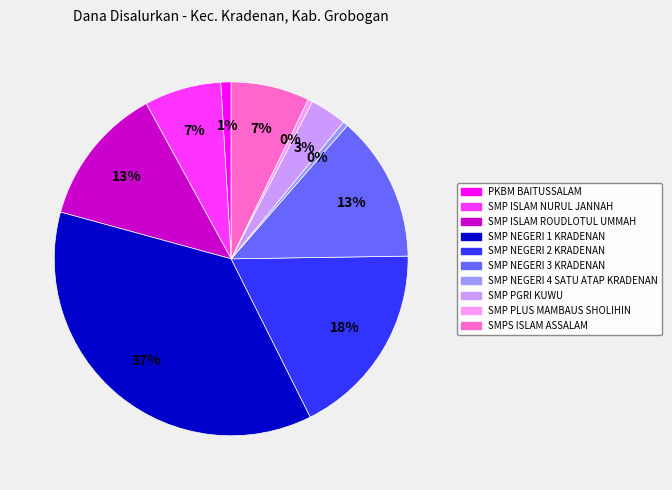

How many segments does this pie chart have?

10